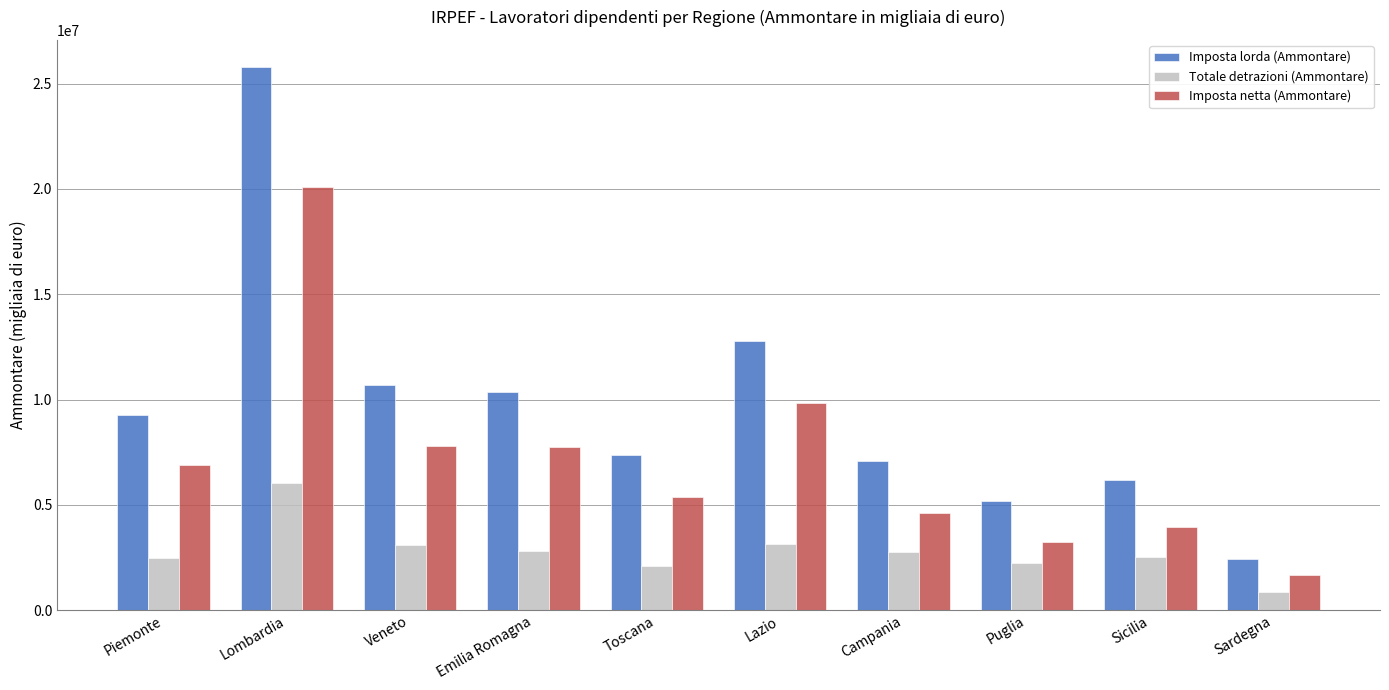

What is the minimum value for Imposta netta (Ammontare)?

1672826